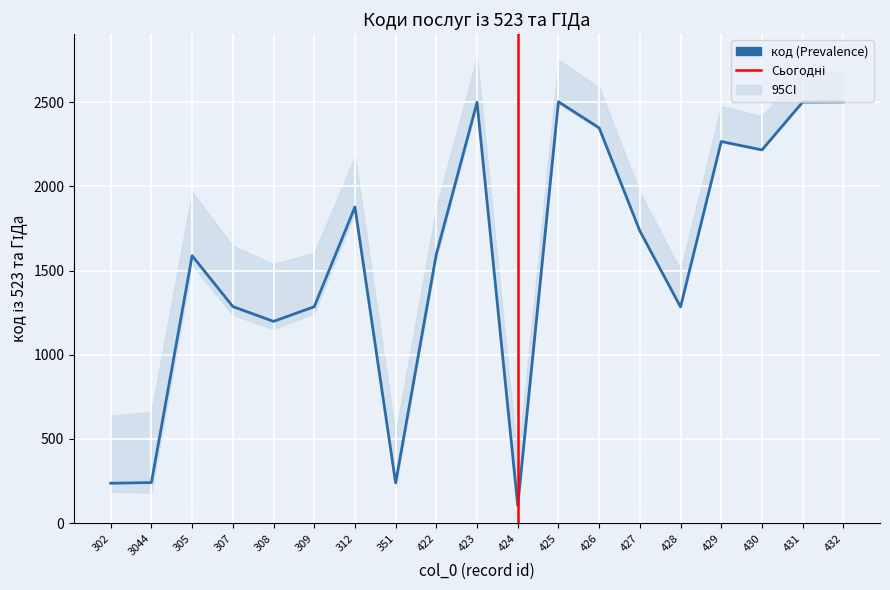

List the labels in order of value, smallest first.

424, 302, 351, 3044, 308, 428, 309, 307, 305, 422, 427, 312, 430, 429, 426, 423, 431, 432, 425